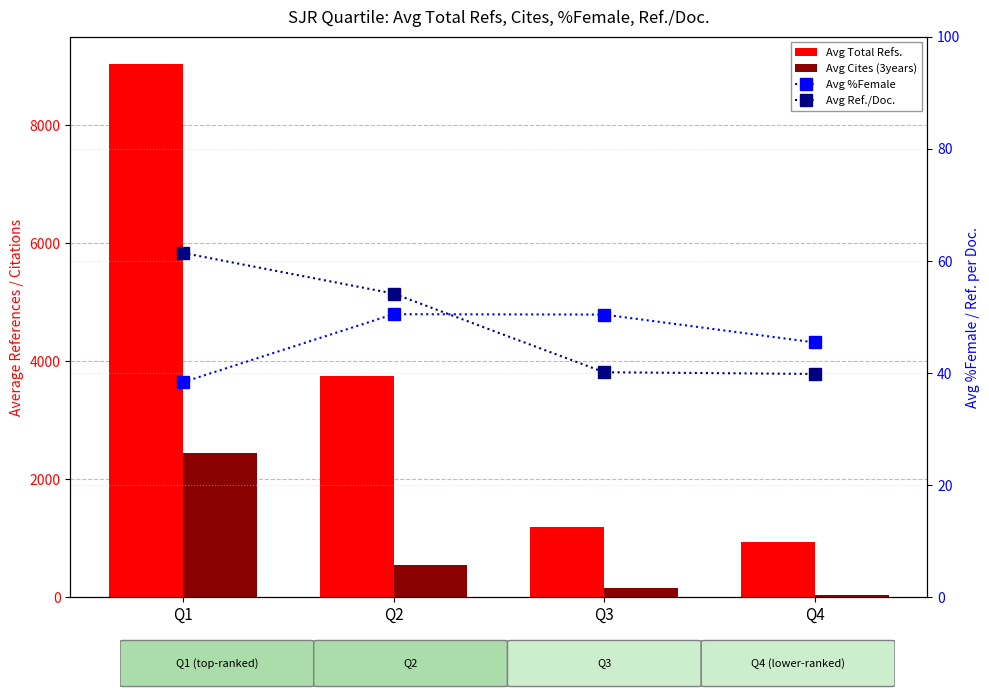

Which series has the largest total across all categories?

Avg Total Refs.